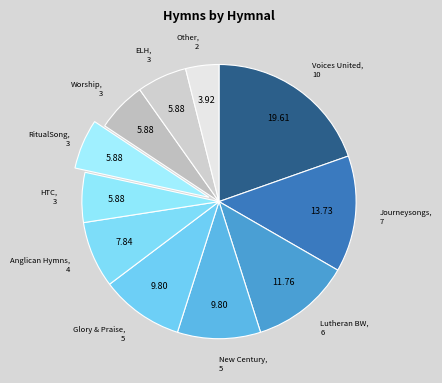

Count the number of slices in the pie.

11